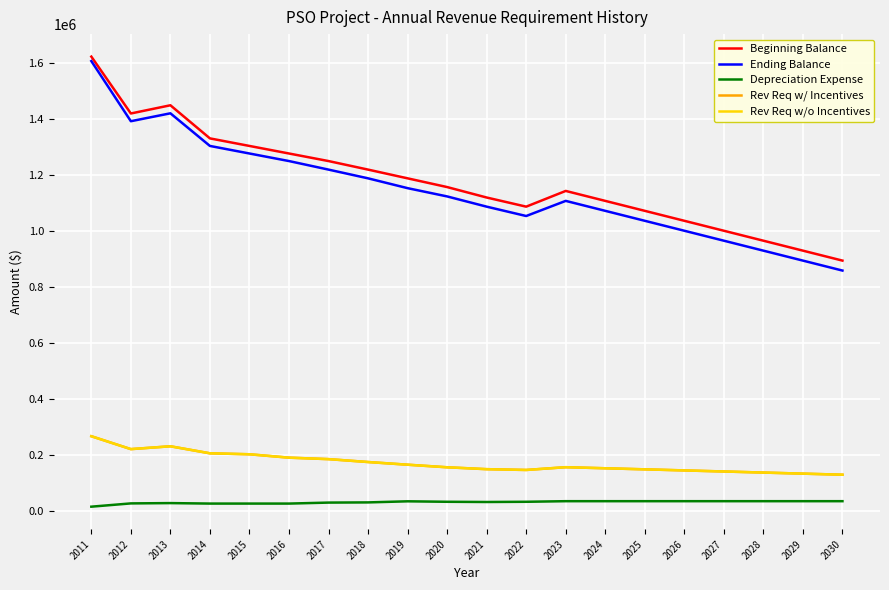

At which label is Beginning Balance closest to 1259571?

2017